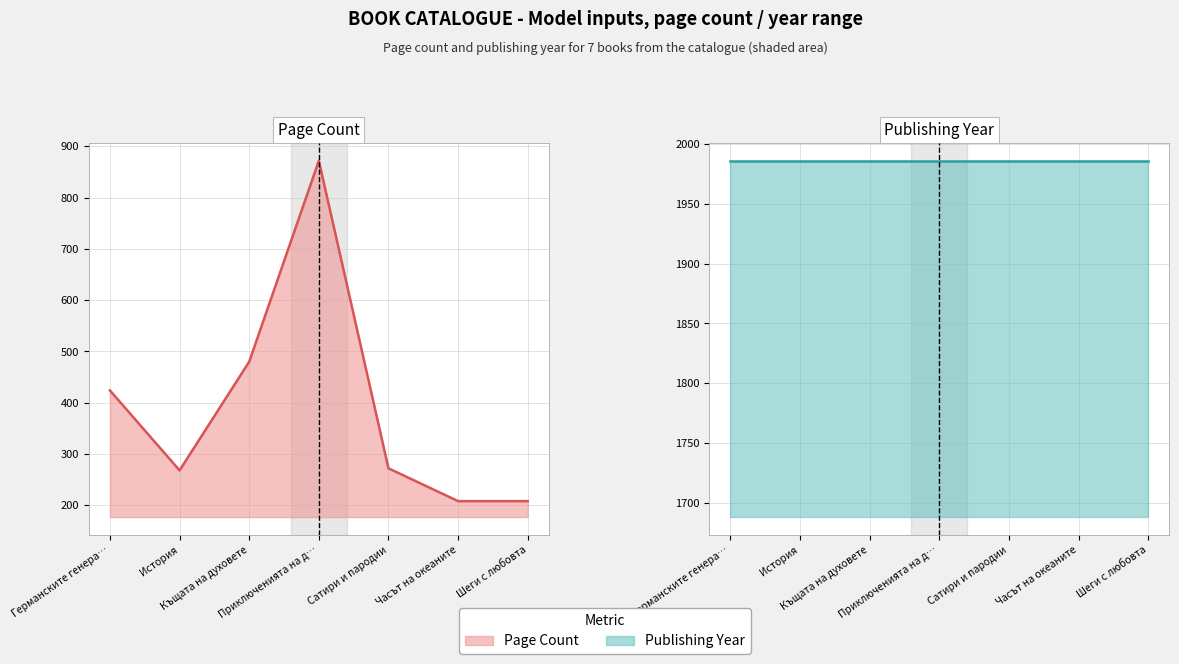

Which label corresponds to the smallest value in the chart?

Часът на океаните